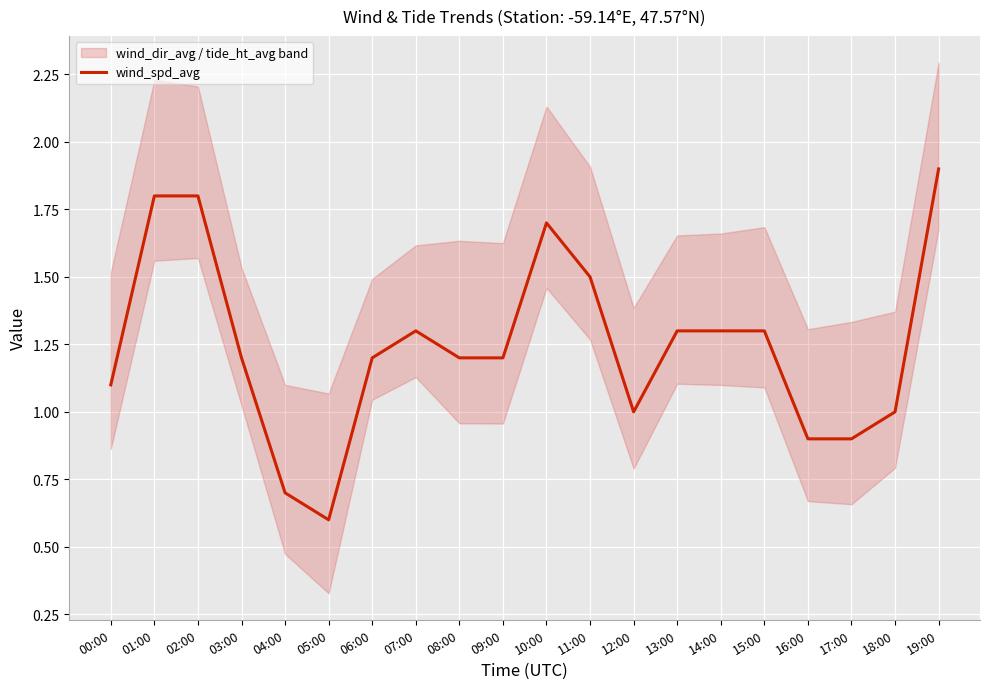

Is it true that the value at 18:00 is 0.3?

False